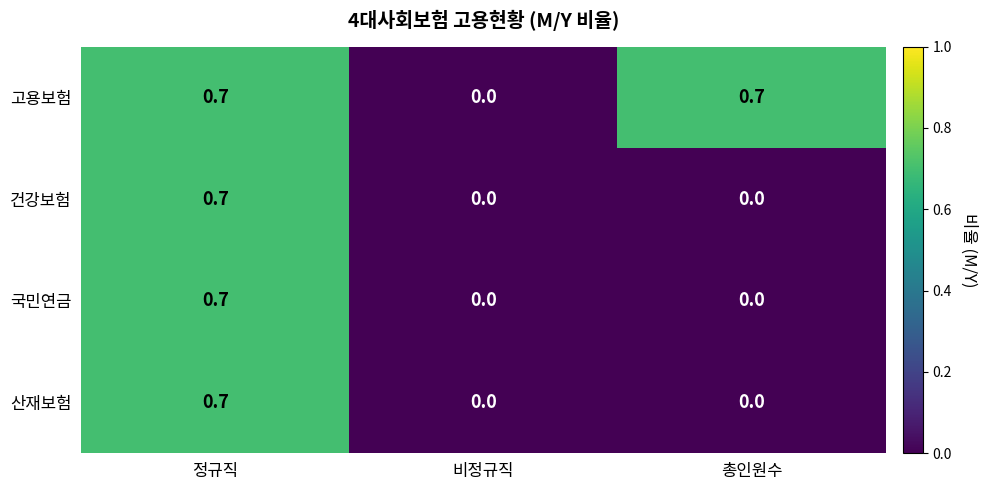

At which label does 산재보험 reach its peak?

정규직